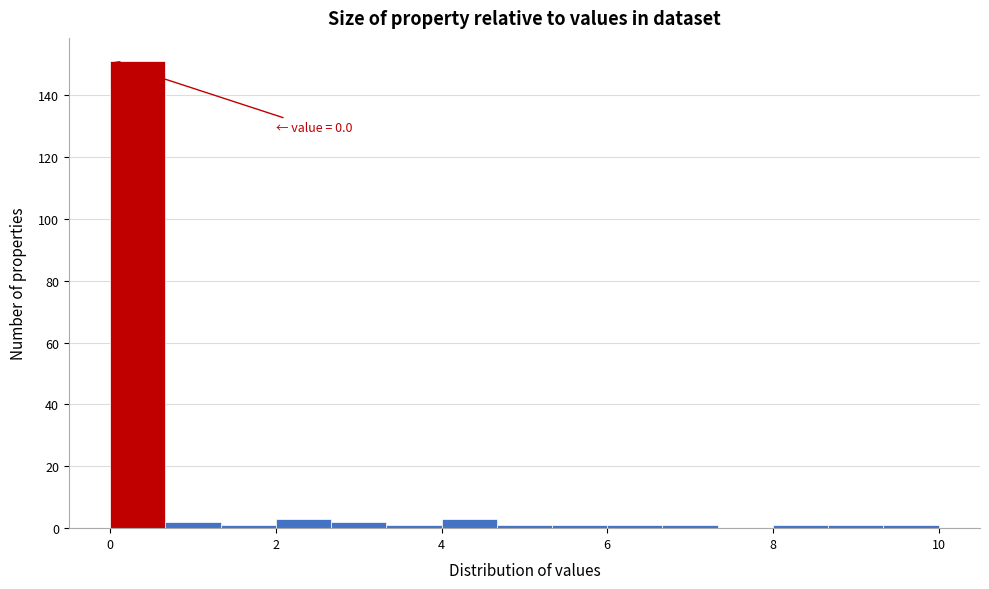

Read against the x-axis, roughly where is the centre of the tallest bar?

0.4